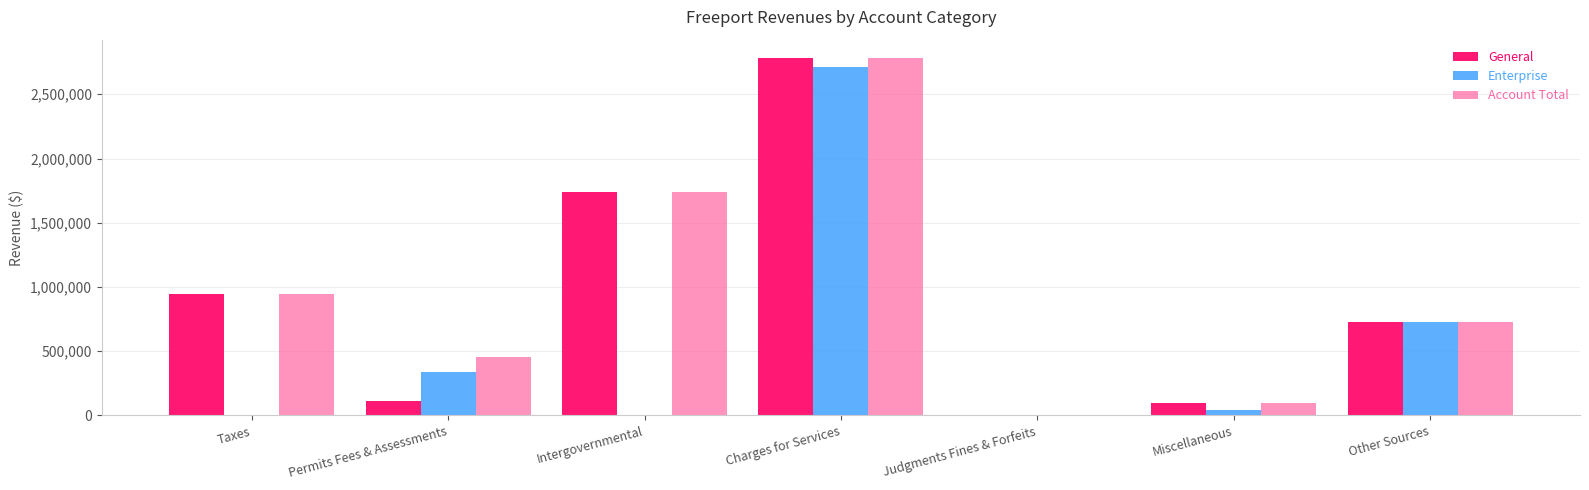

What is the sum of all Account Total values?

6749859